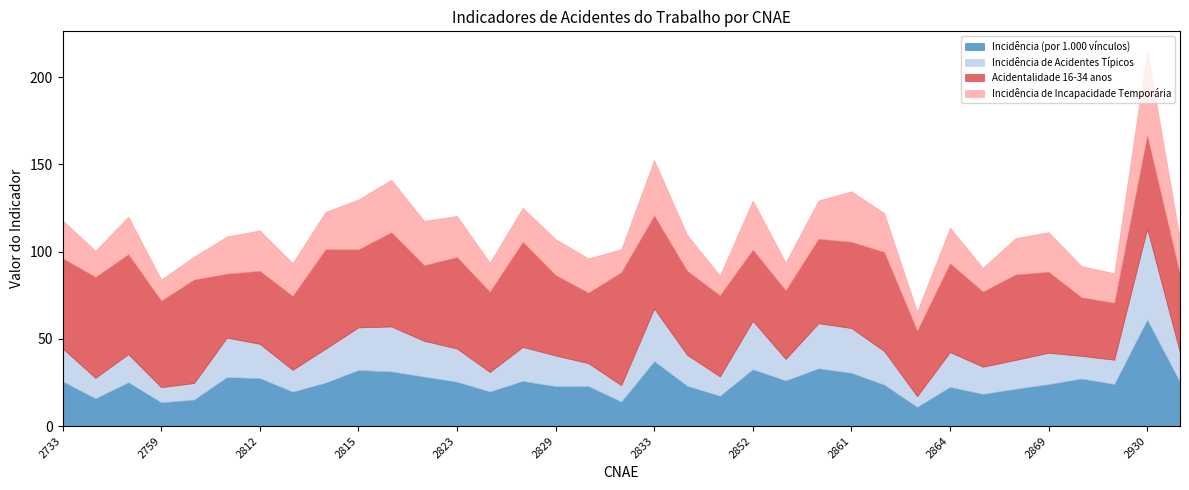

What value does the Incidência de Incapacidade Temporária series have at 2822?

25.4